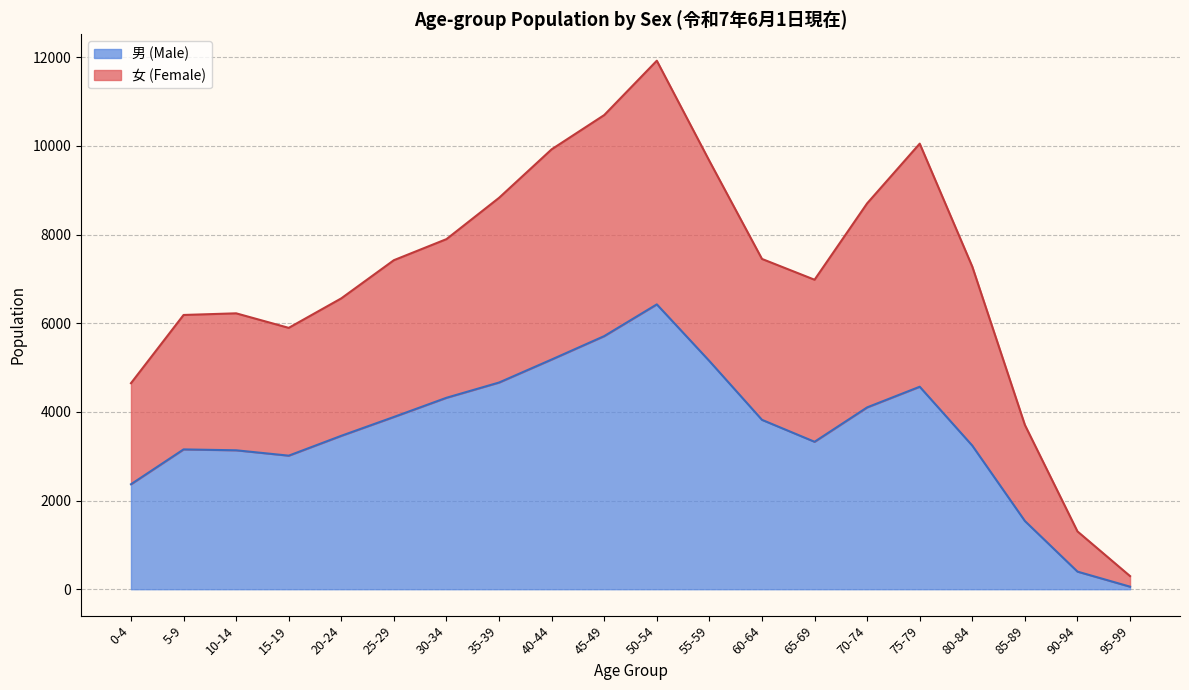

What is the highest value of the 男 (Male) series?

6426